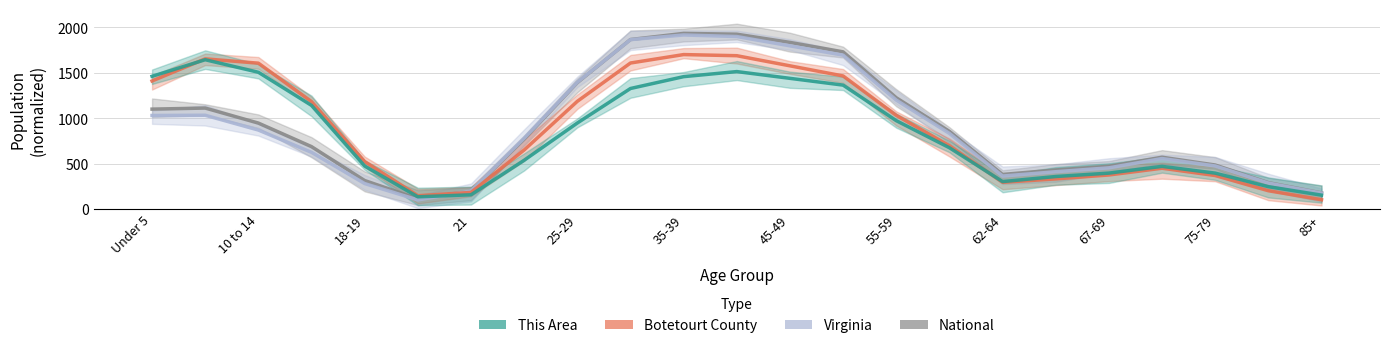

How many interior local valleys does the Botetourt County series have?

2